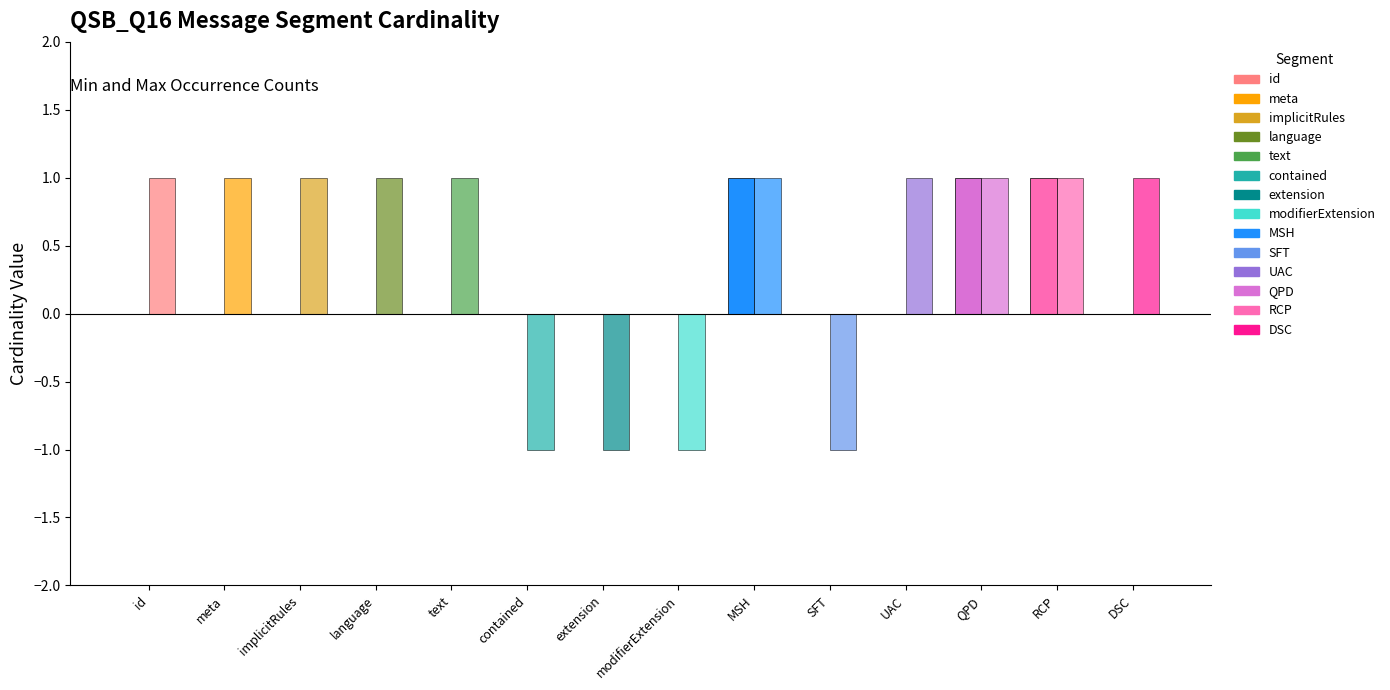

Does the chart contain stacked bars?

No